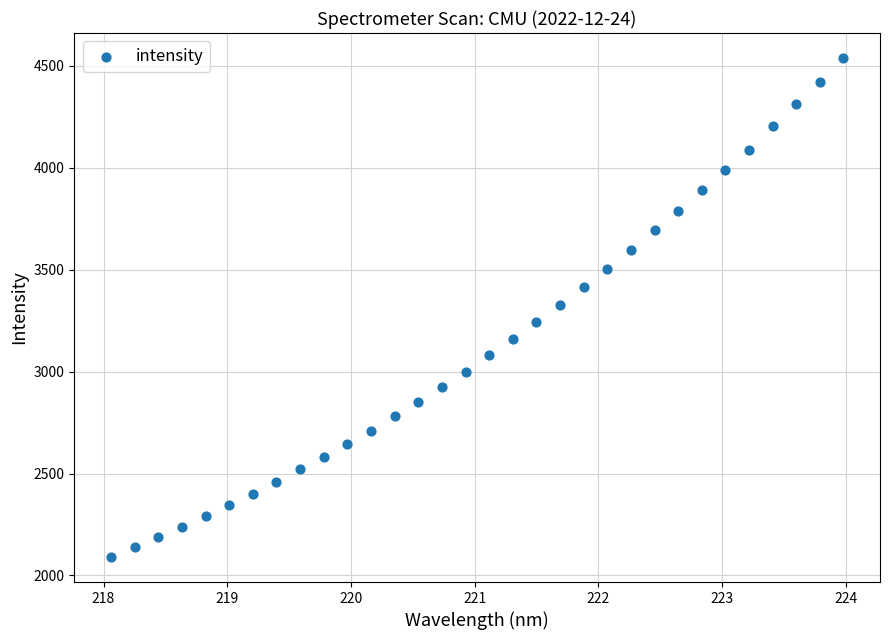

What is the range of Y values (max minus min)?

2448.9